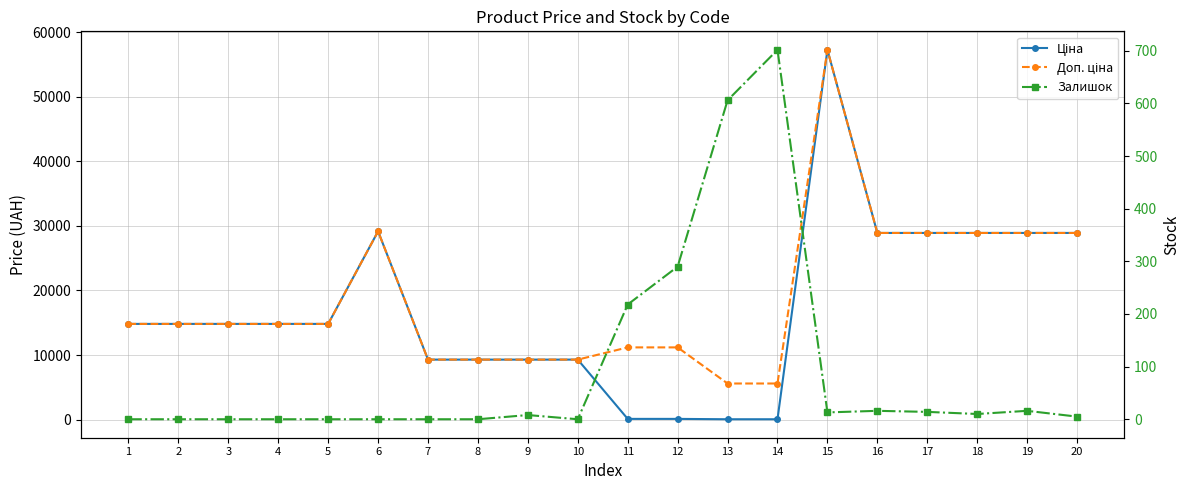

Which category has the lowest value in the Залишок series?

1